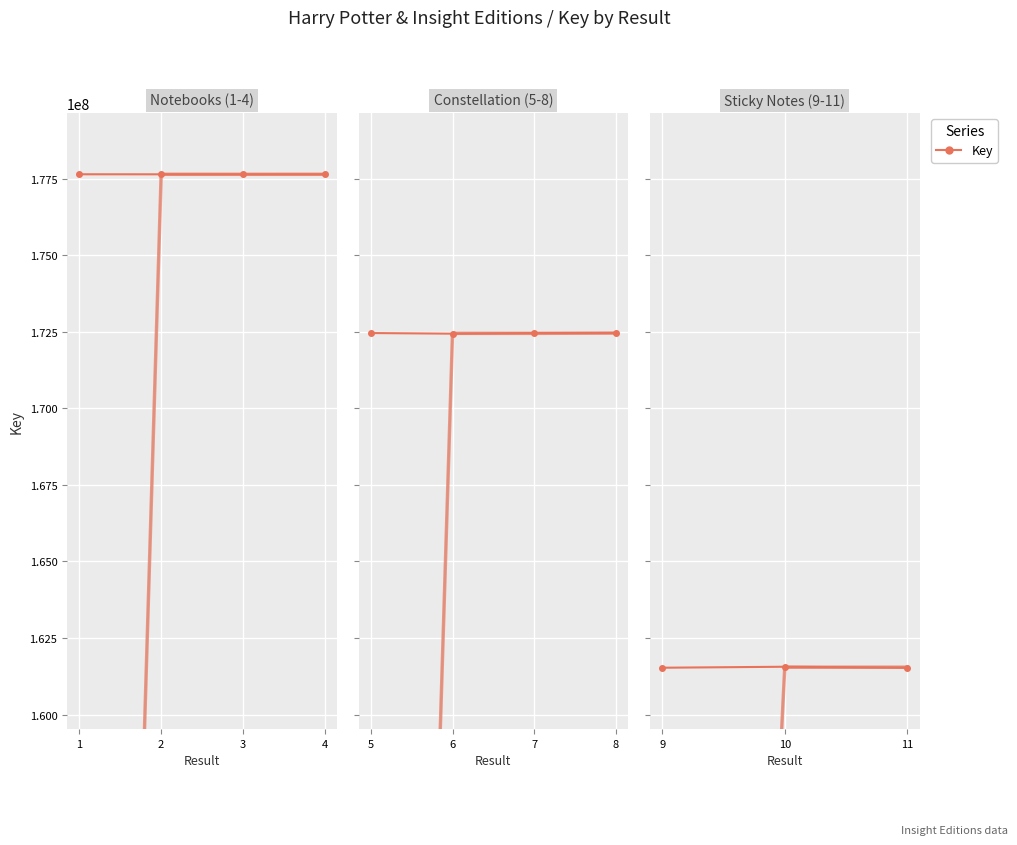

List the labels in order of value, smallest first.

9, 11, 10